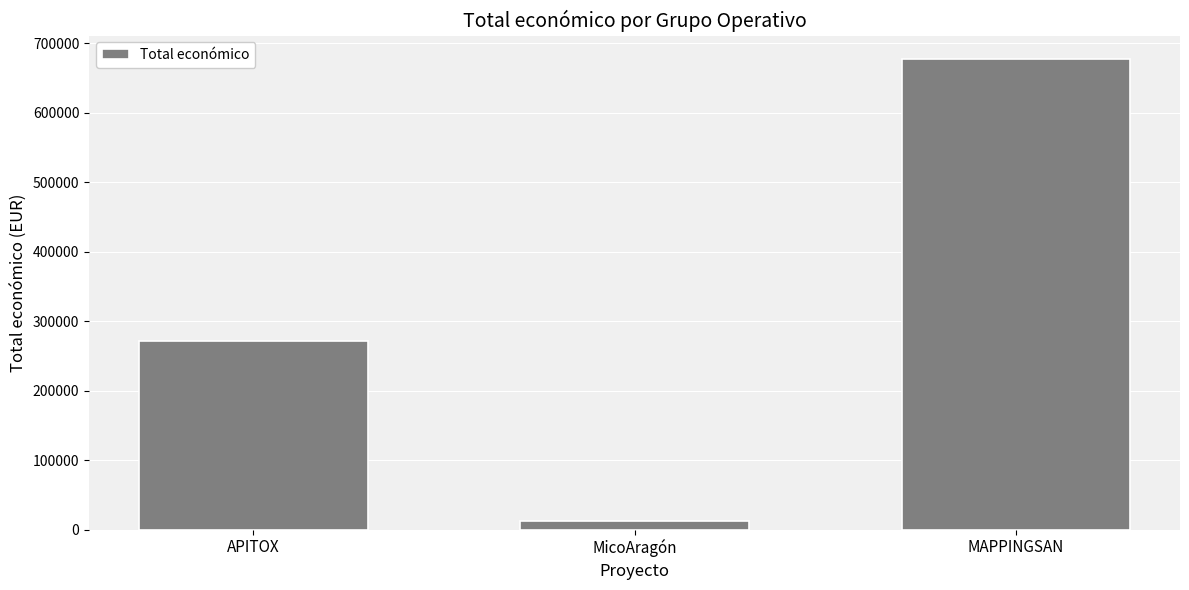

What value does the data have at APITOX, to the nearest 100?

271600